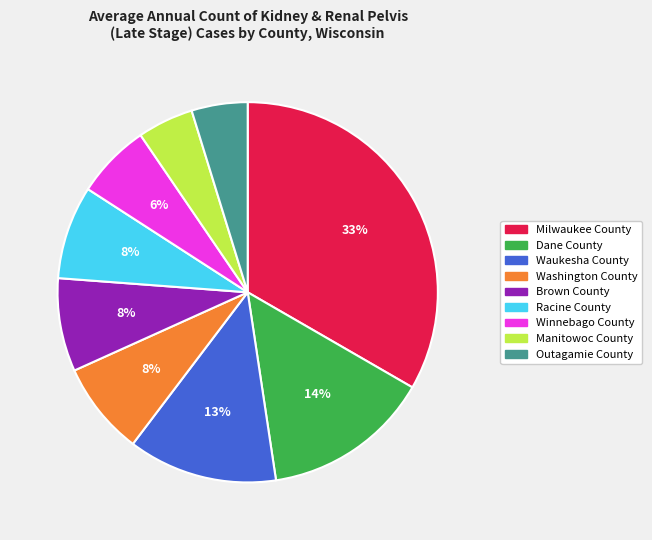

True or false: Winnebago County accounts for 1% of the total.

False